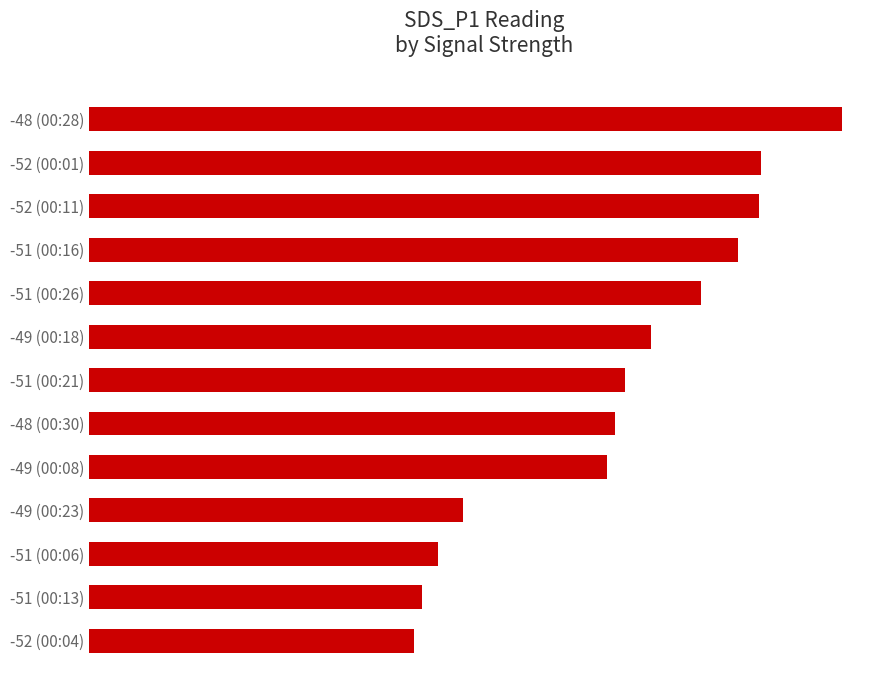

Are the bars horizontal?

Yes